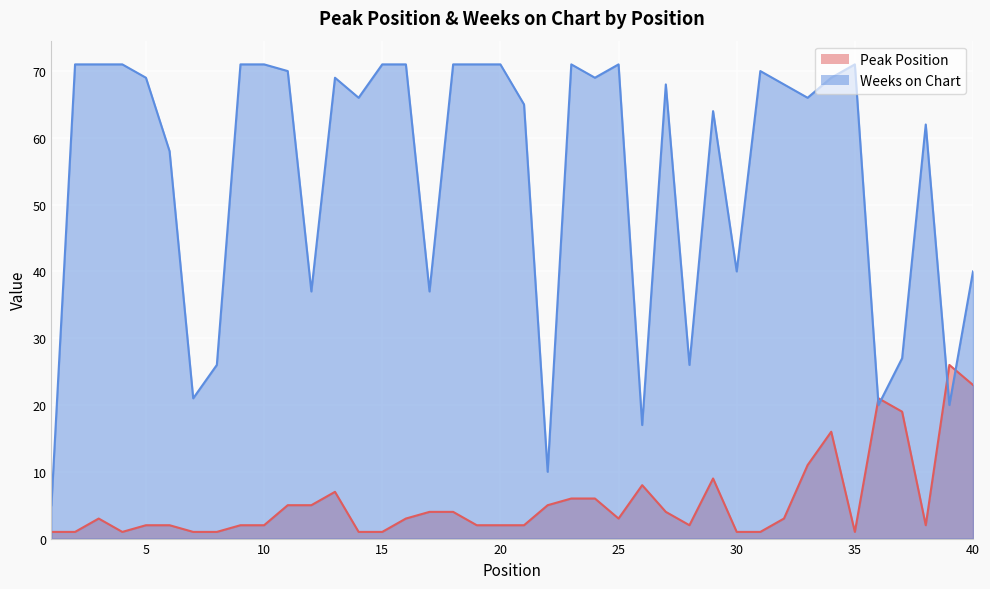

Between 6 and 23, which series saw the biggest shift?

Weeks on Chart